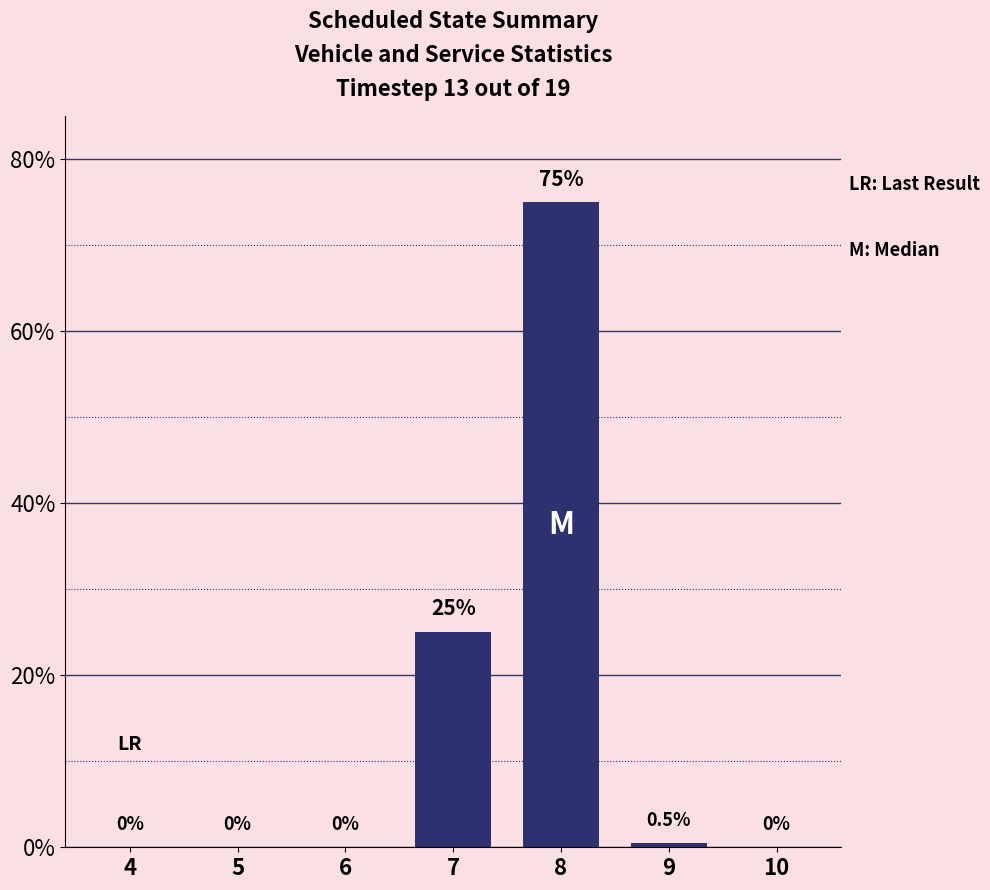

At which category does the chart reach its peak across all series?

8